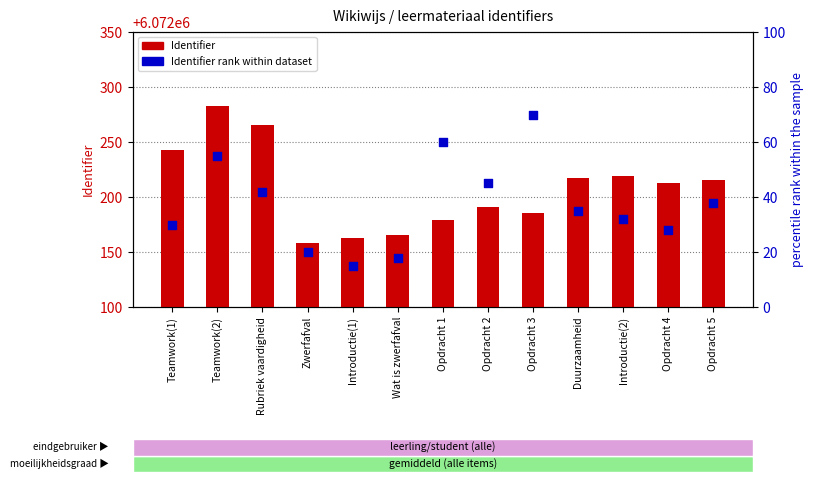

At which category is the sum across all series the highest?

Teamwork(2)